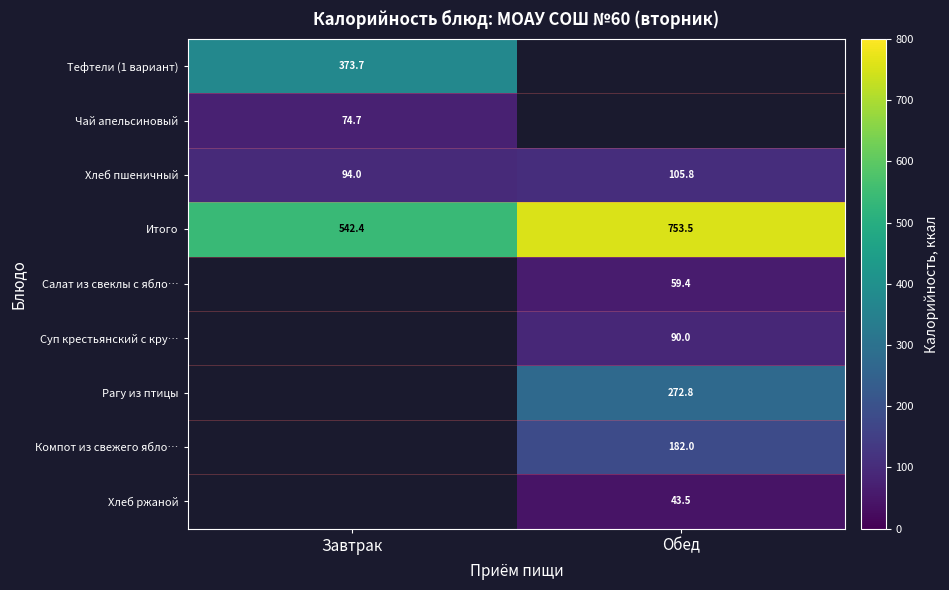

Rank the categories by Хлеб пшеничный value from lowest to highest.

Завтрак, Обед